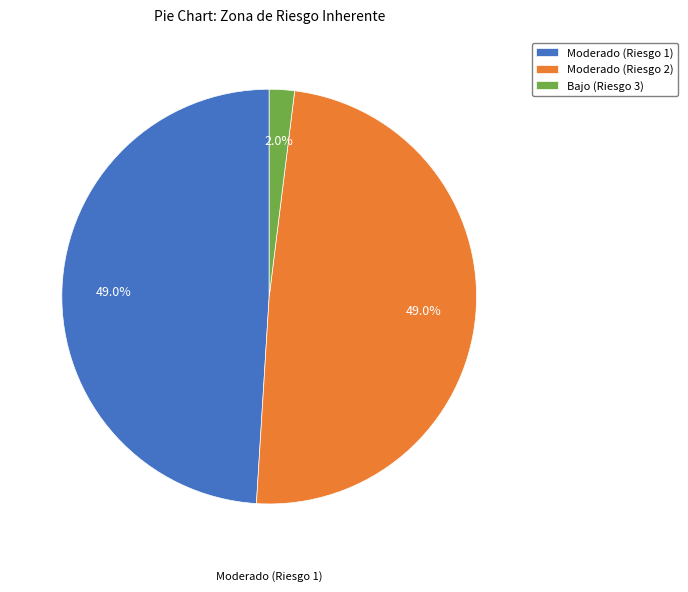

Is the sum of Bajo (Riesgo 3) and Moderado (Riesgo 2) greater than half?

Yes